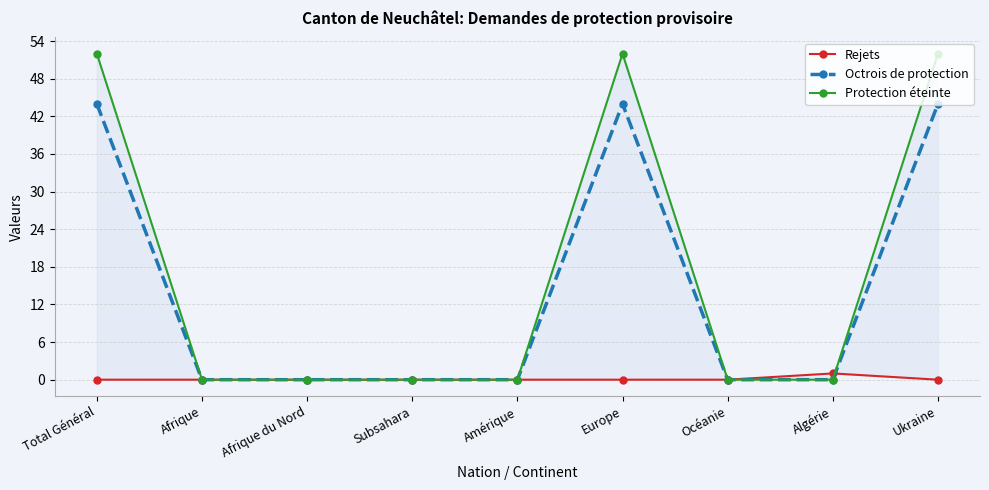

How many lines are shown in the chart?

3